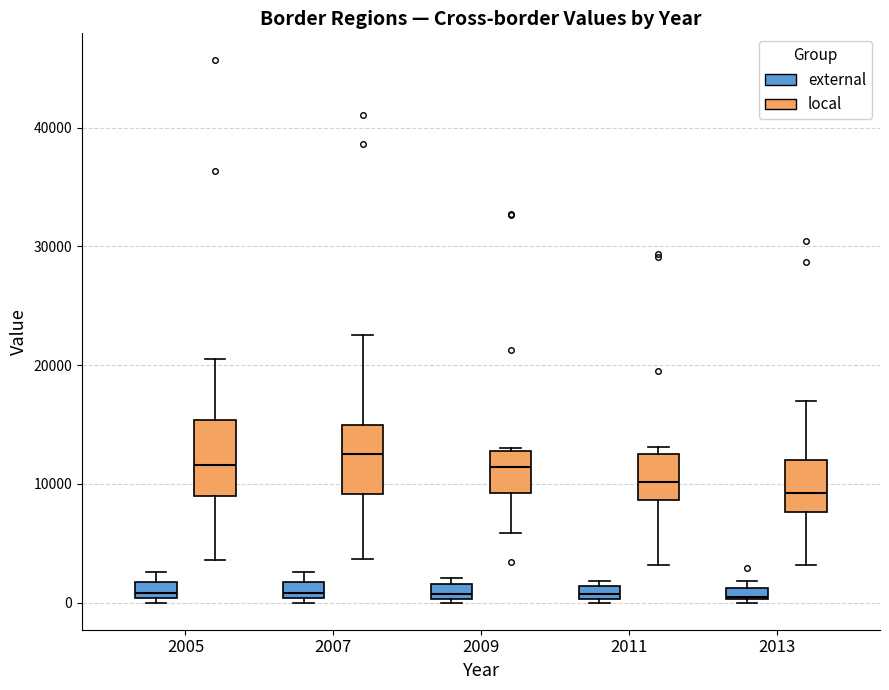

Where is the upper edge of the box for 2009 (external) on the y-axis? The values are not printed on the chart, so give them approximately, as read against the axis.

2000